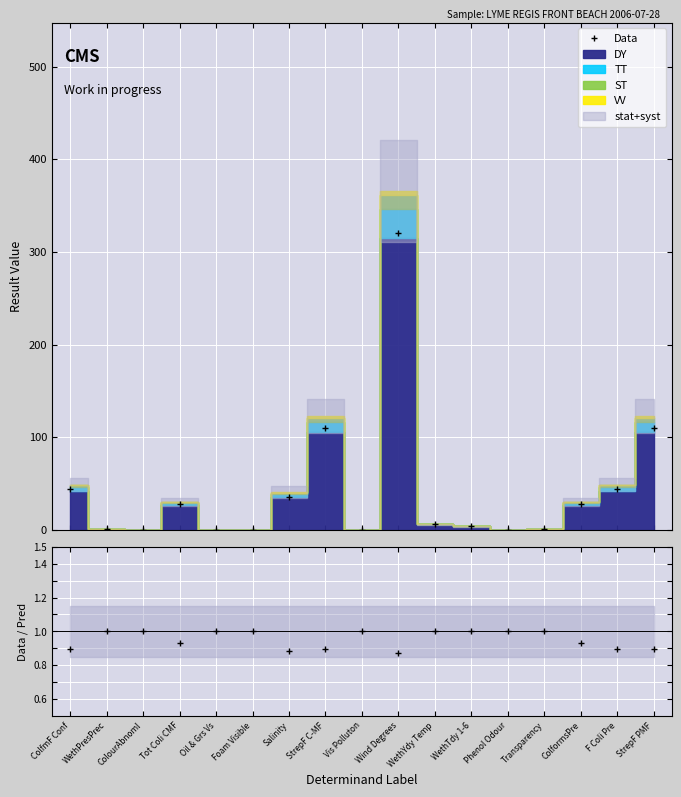

Where is the data nearest to the value 160?

StrepF C-MF